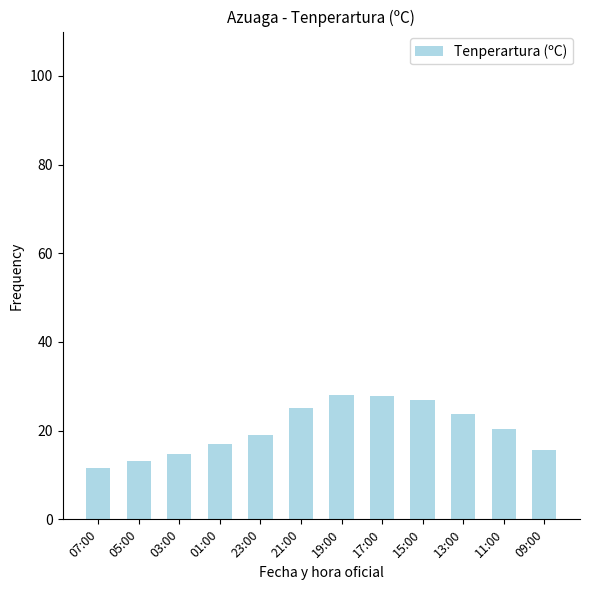

Where is the data nearest to the value 19?

23:00